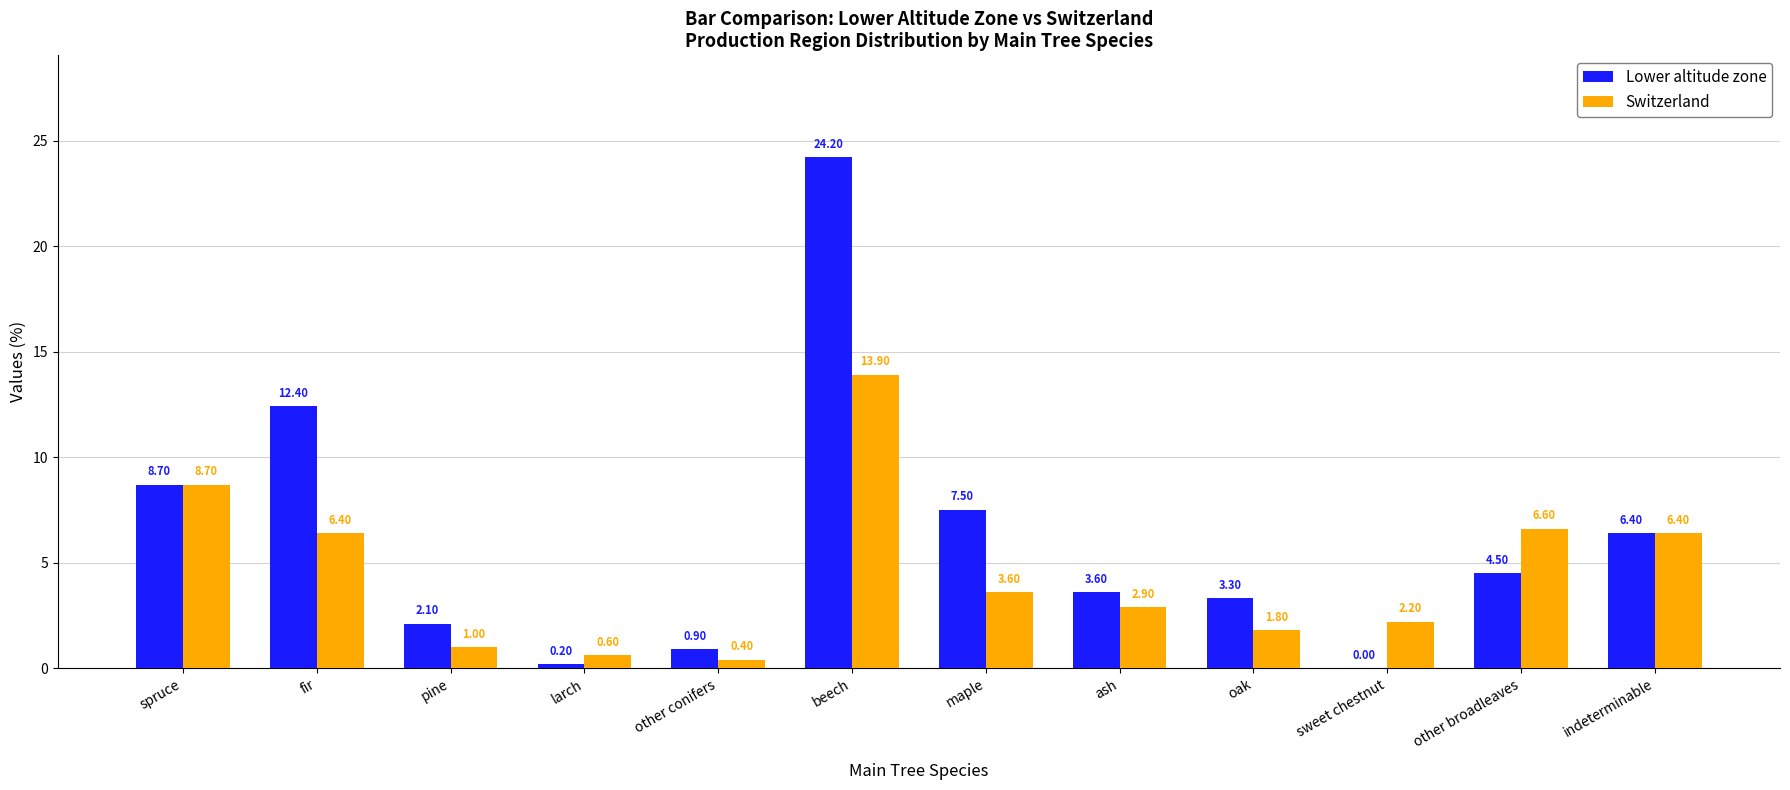

Where does the Switzerland series first go above 3?

spruce